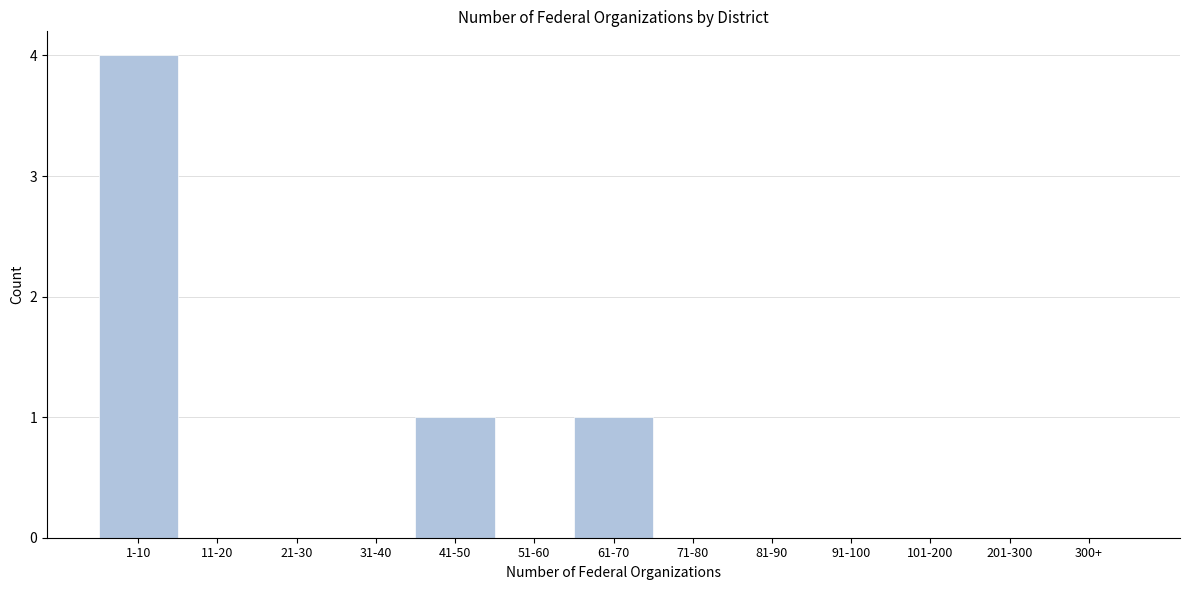

Reading right to left, what are all the values shown in this chart?

300+=0	201-300=0	101-200=0	91-100=0	81-90=0	71-80=0	61-70=1	51-60=0	41-50=1	31-40=0	21-30=0	11-20=0	1-10=4